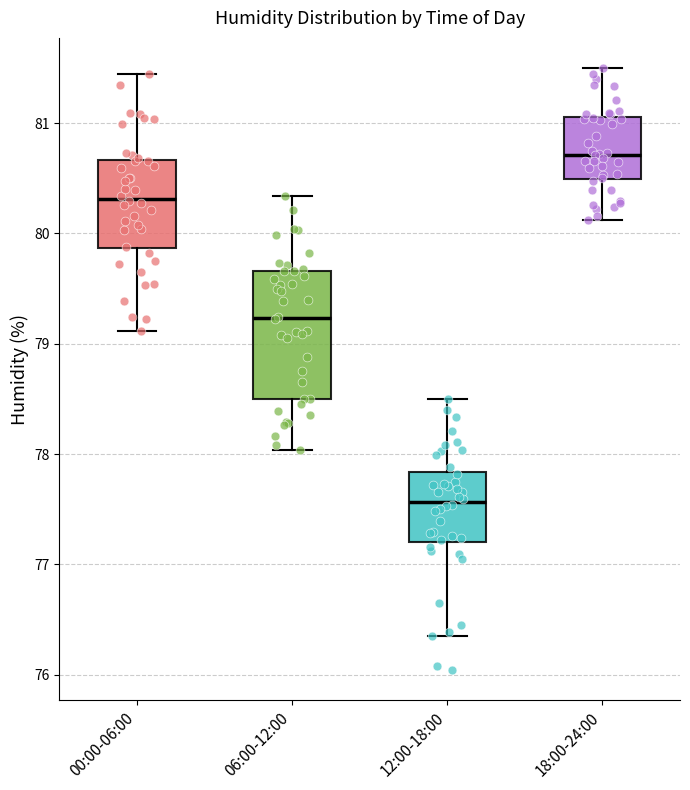

Where does the median line of the box for 18:00-24:00 sit on the y-axis? The values are not printed on the chart, so give them approximately, as read against the axis.

80.7